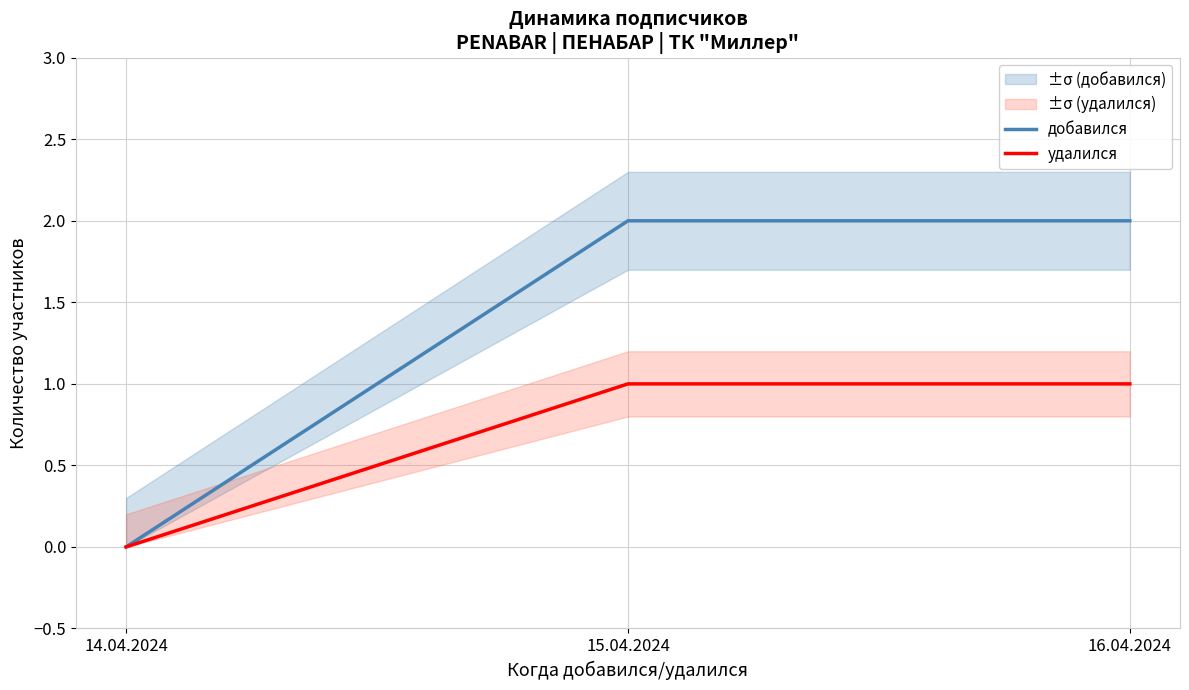

How many positive values does the добавился series have?

2